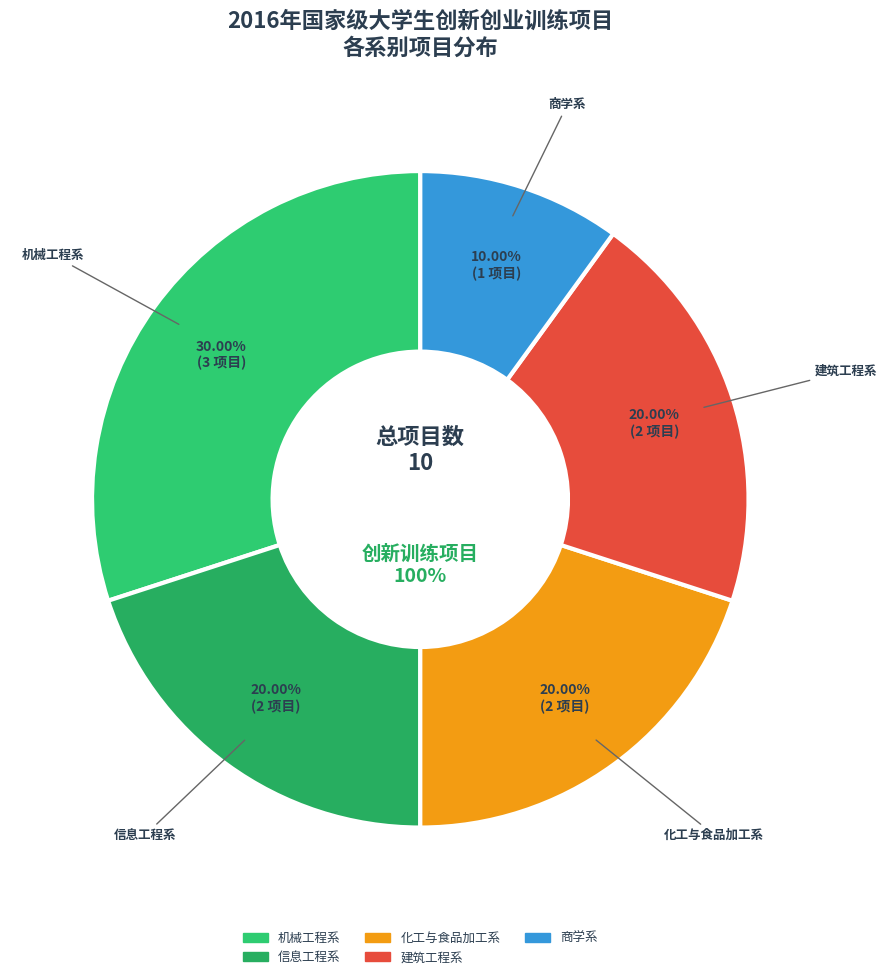

The 机械工程系 slice represents 30% of the pie. True or false?

True